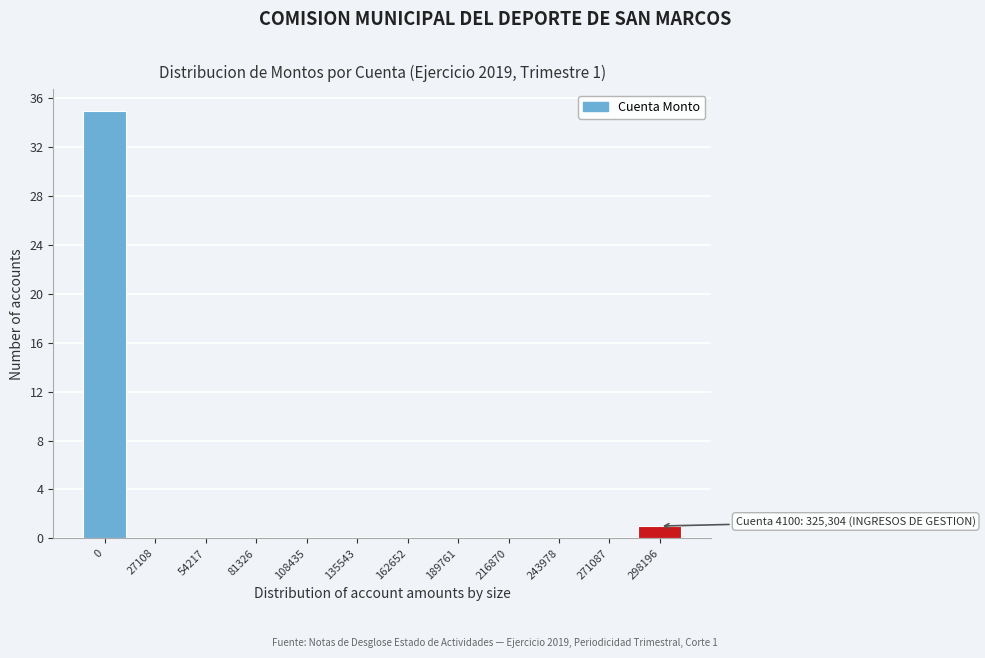

Reading right to left, what are all the values shown in this chart?

298196=1	271087=0	243978=0	216870=0	189761=0	162652=0	135543=0	108435=0	81326=0	54217=0	27108=0	0=35